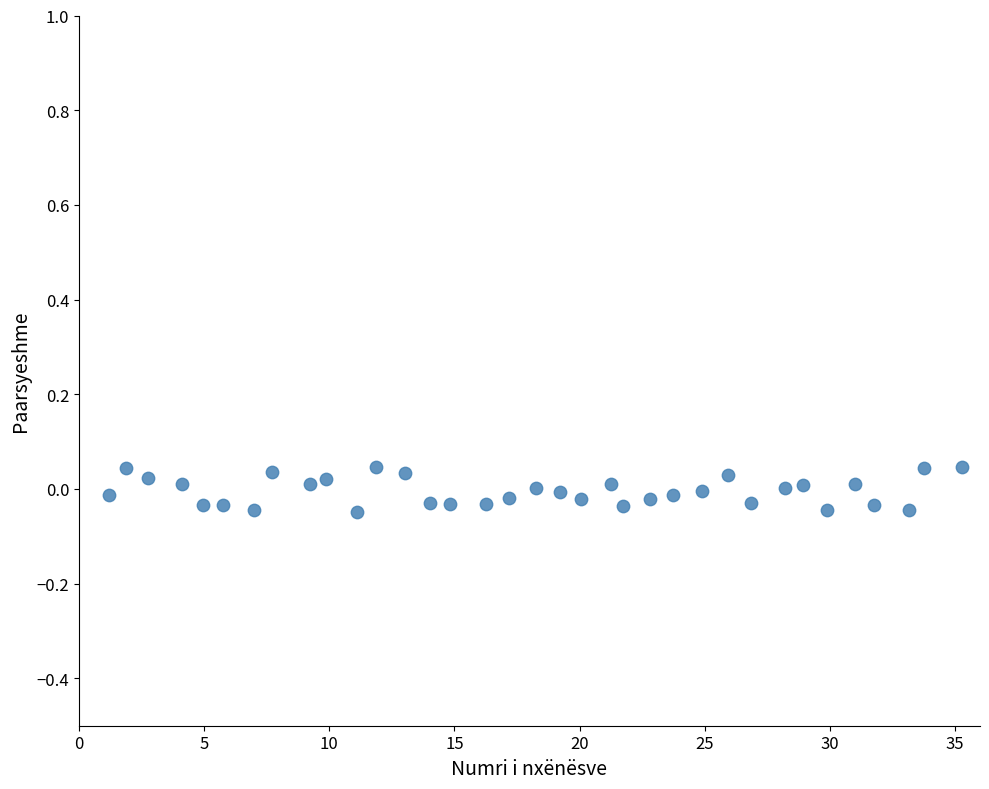

What is the range of X values (max minus min)?

34.1